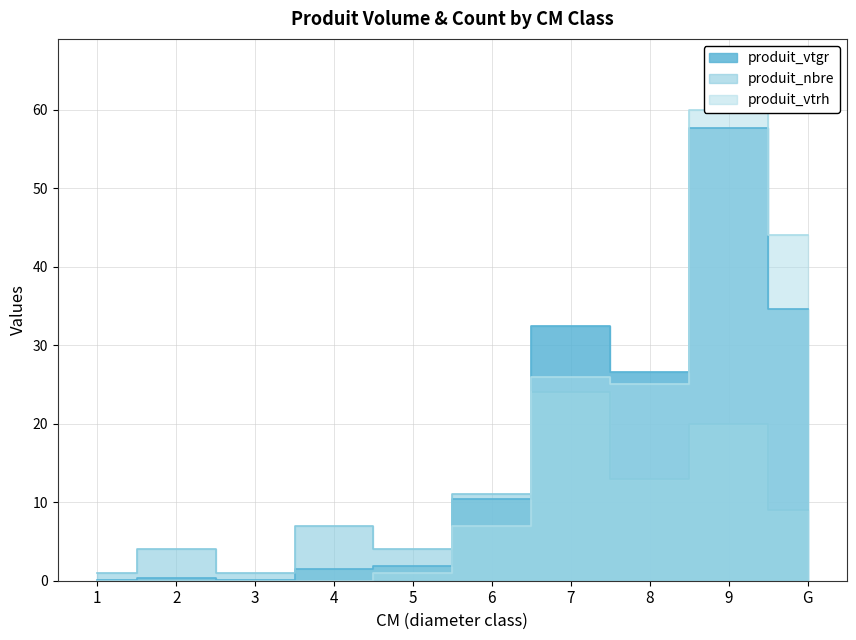

What is the average value of the produit_vtgr series?

16.6